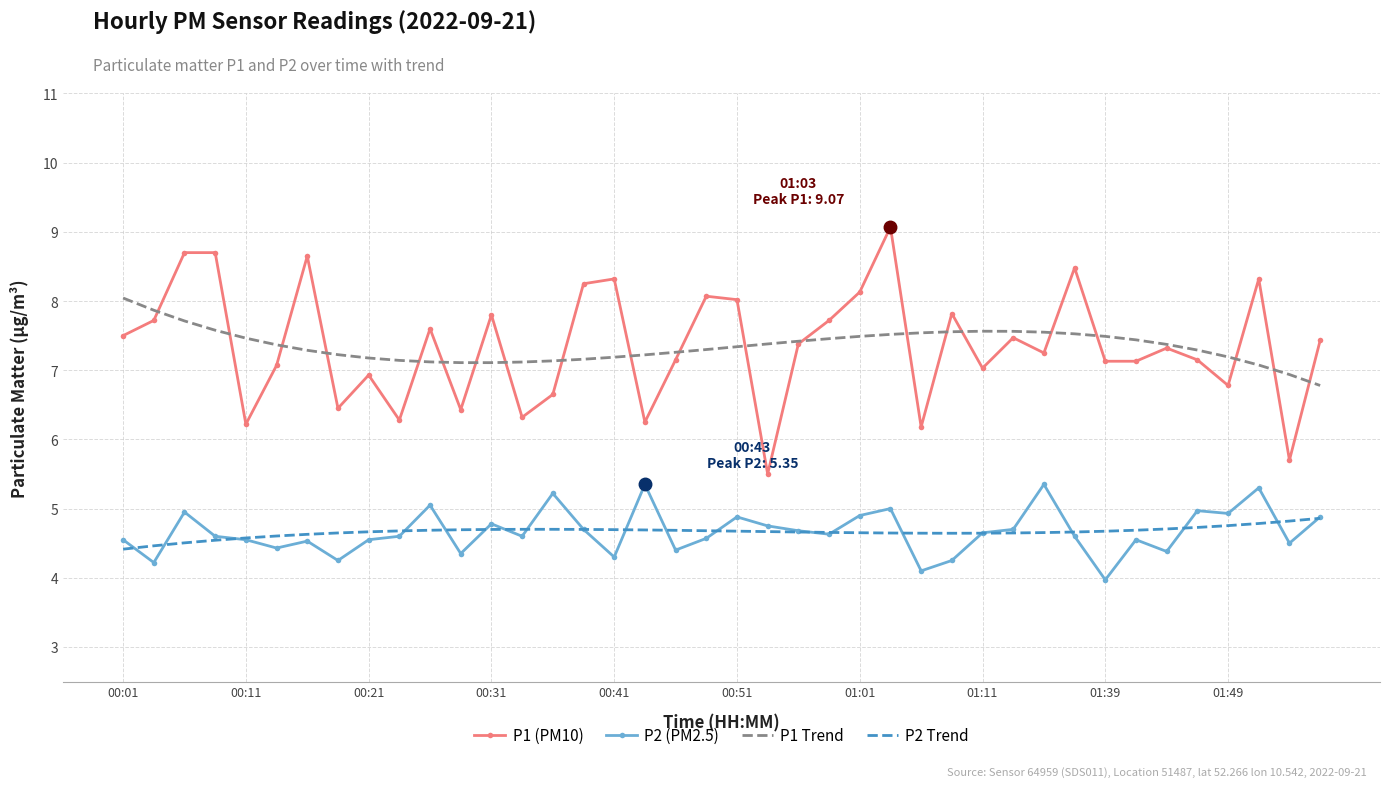

What is the maximum value shown in the chart?

9.1